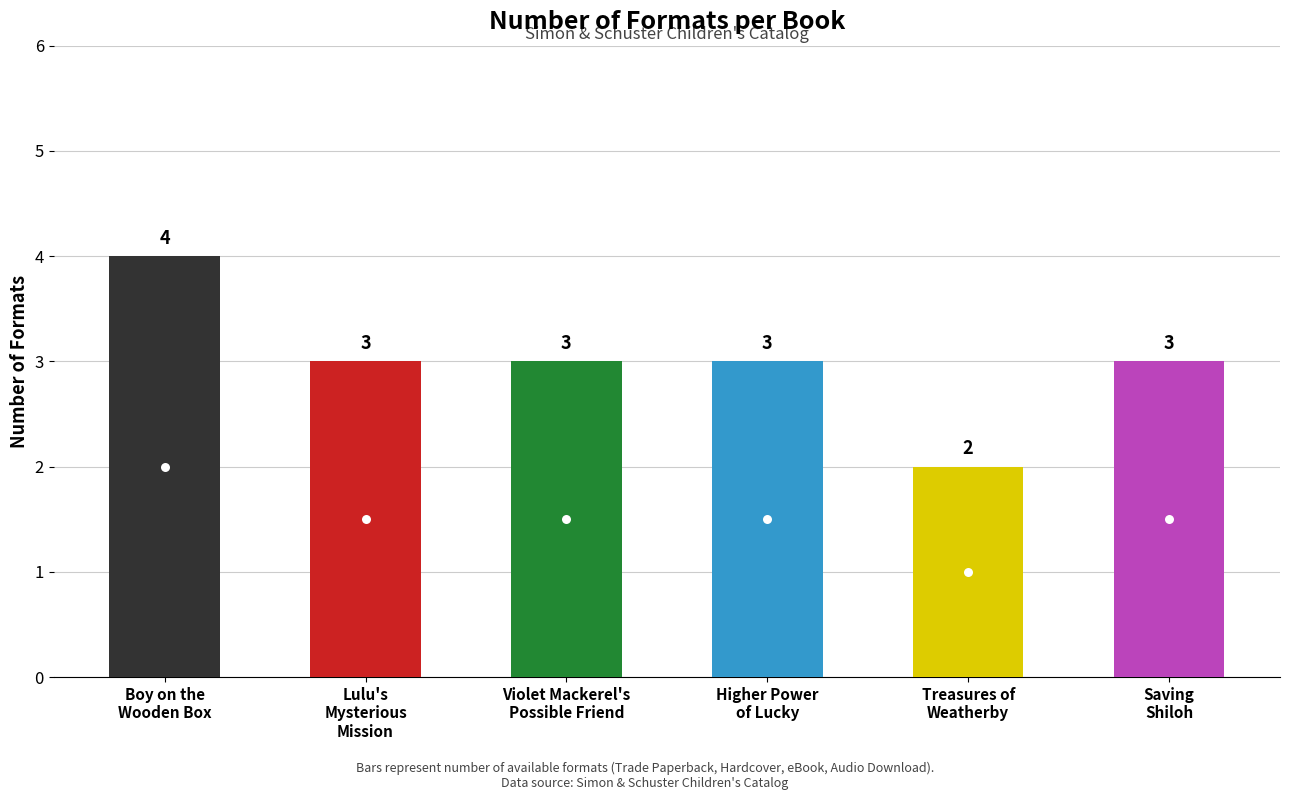

Between Boy on the Wooden Box and Lulu's Mysterious Mission, which is larger?

Boy on the Wooden Box